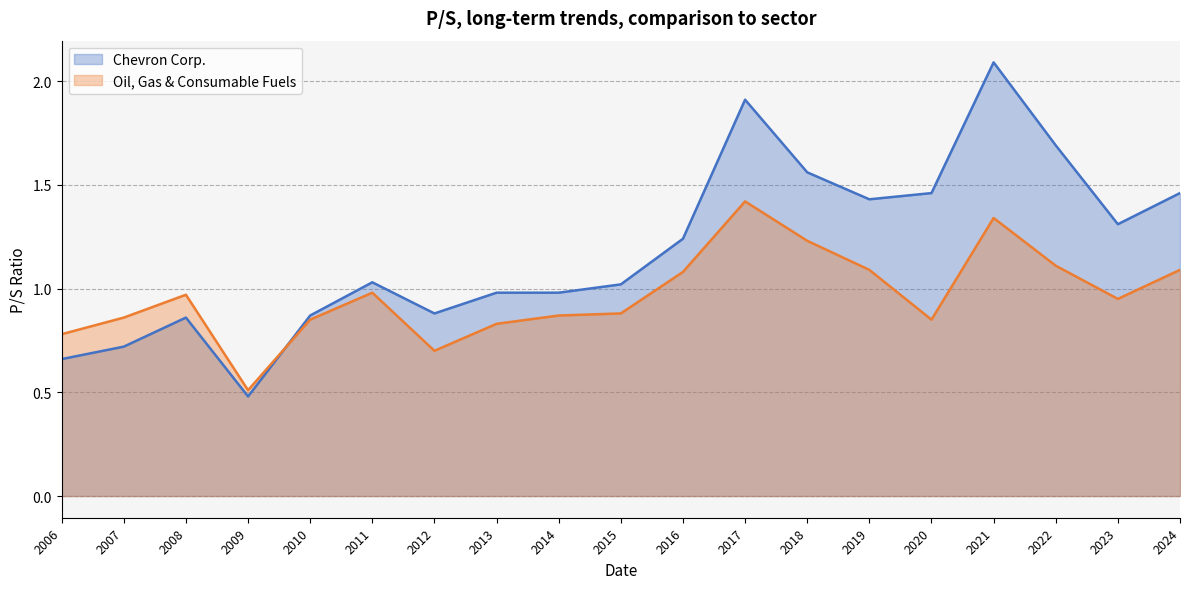

What is the spread (max minus min) of values at 2021?

0.7